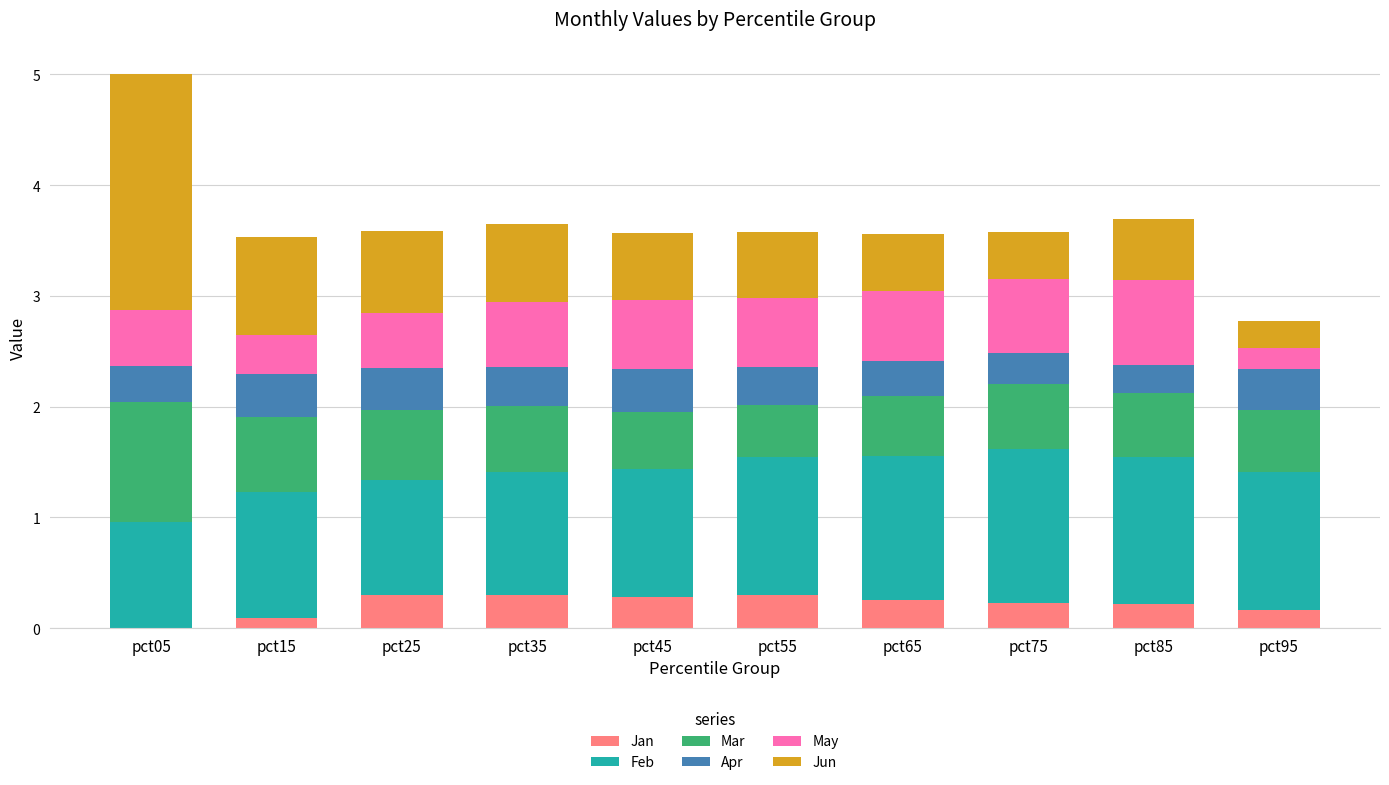

What is the highest value of the Jan series?

0.3